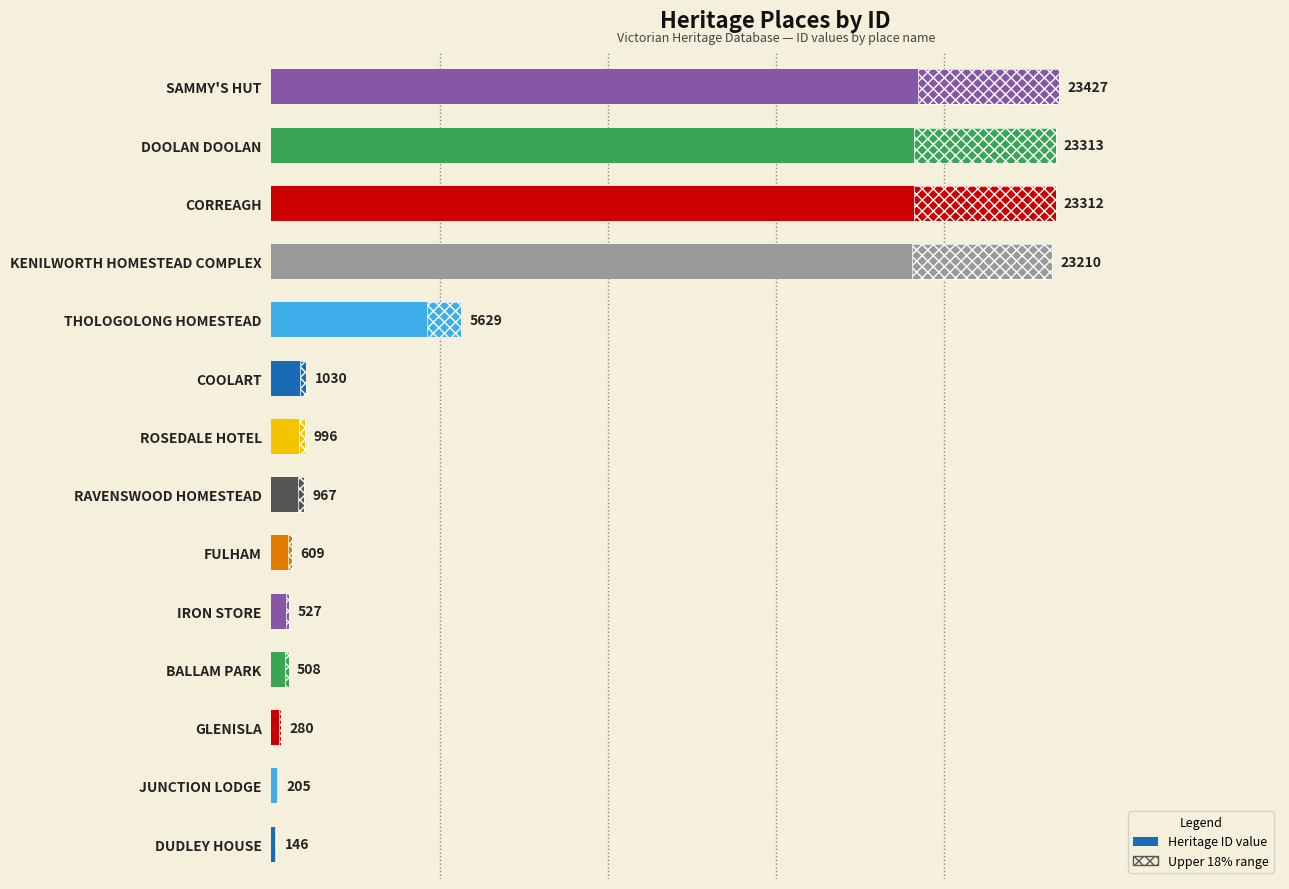

What is the value of the 7th bar from the left?

967